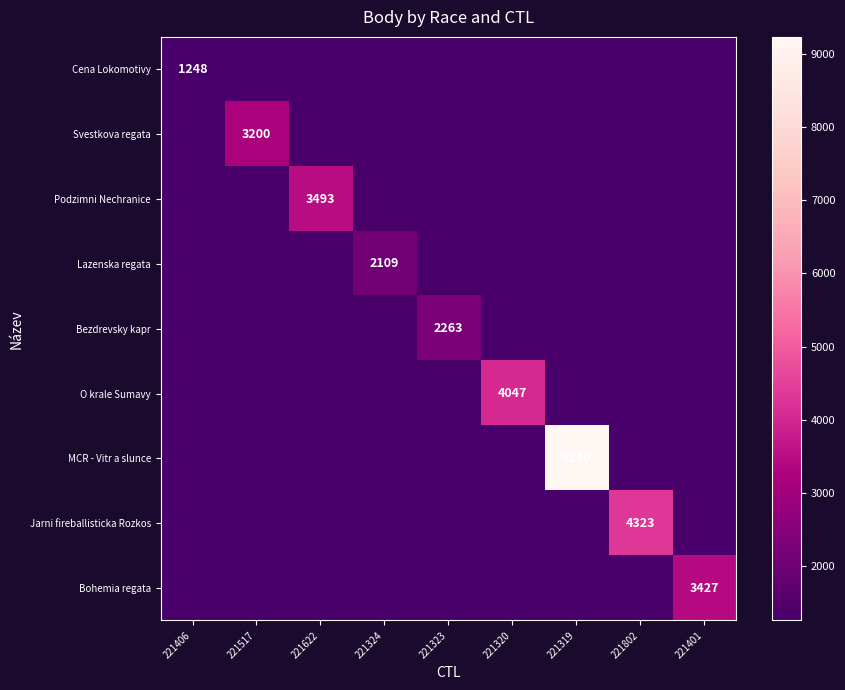

What is the highest value of the Svestkova regata series?

3200